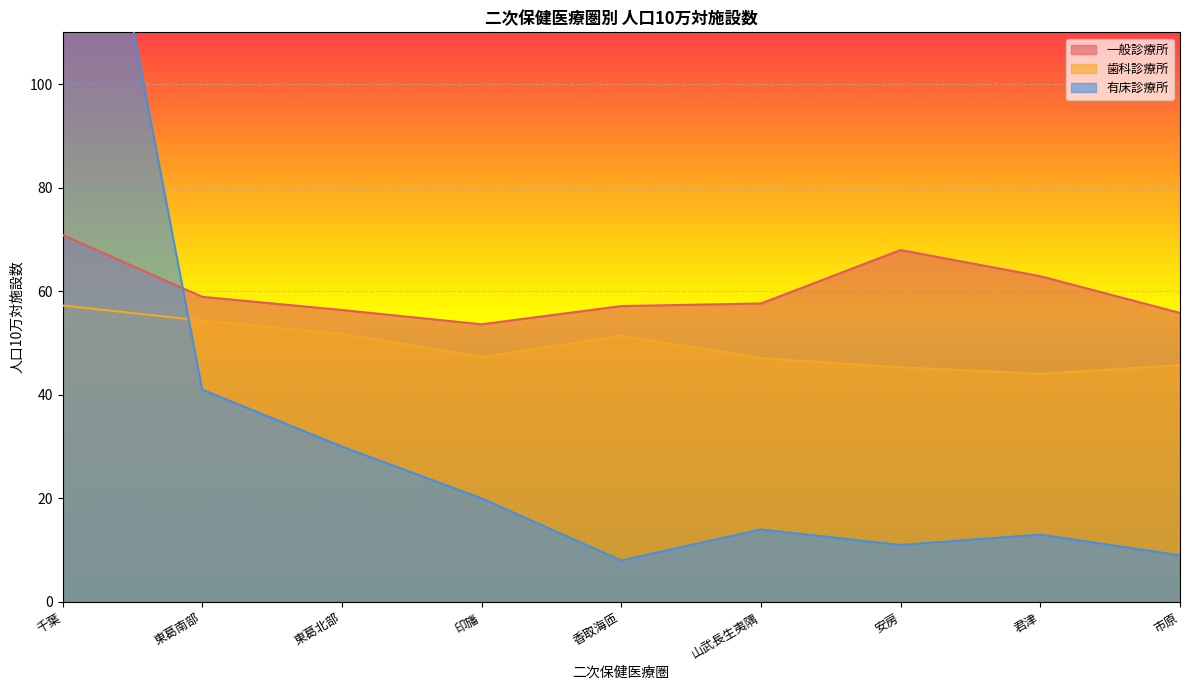

How many values in the 歯科診療所 series are below 47?

3